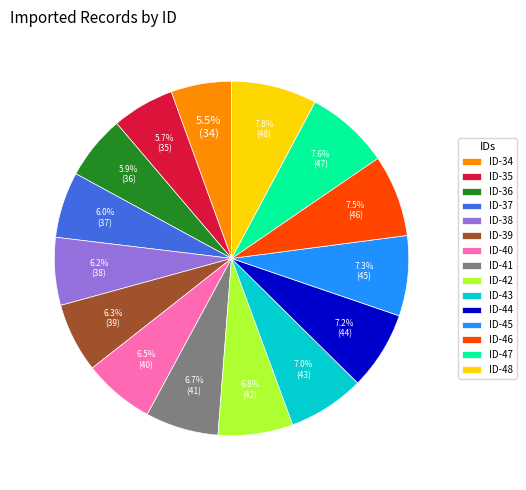

Combined, what portion of the pie is ID-38 and ID-37?

12.2%